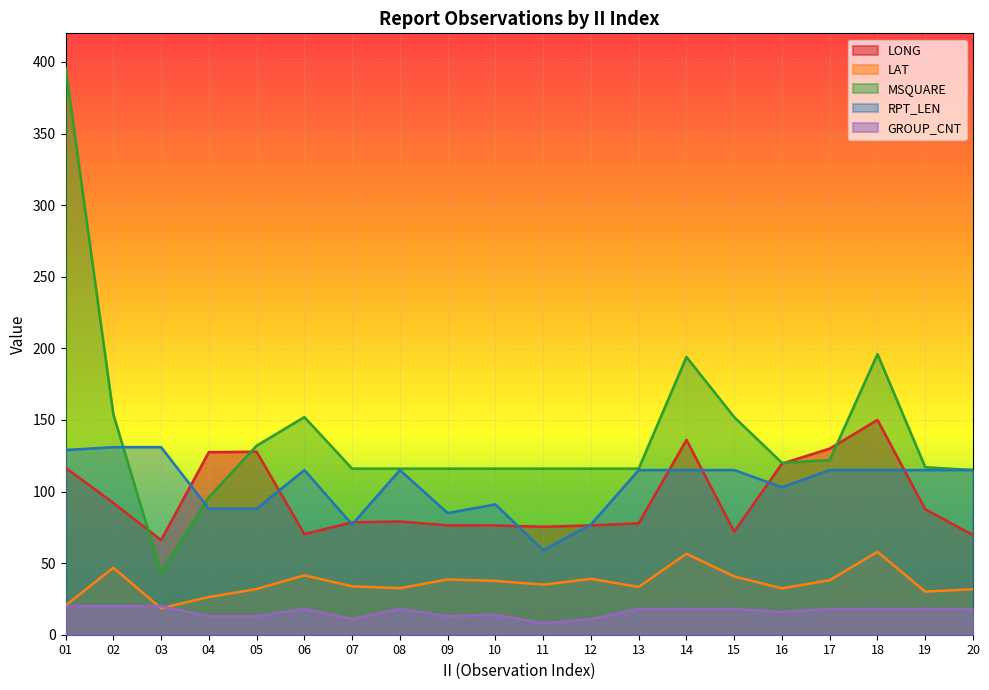

At which category does the chart reach its minimum across all series?

11